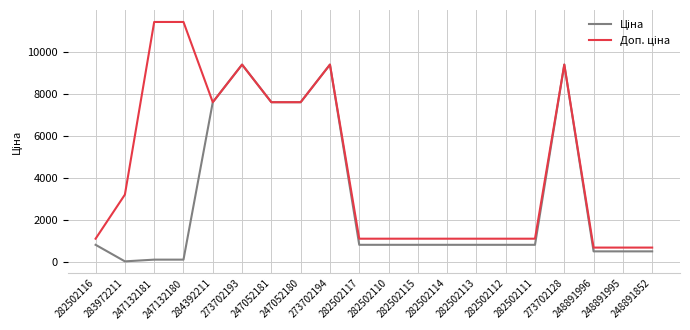

What is the total value across all series at 282502116?

1927.7